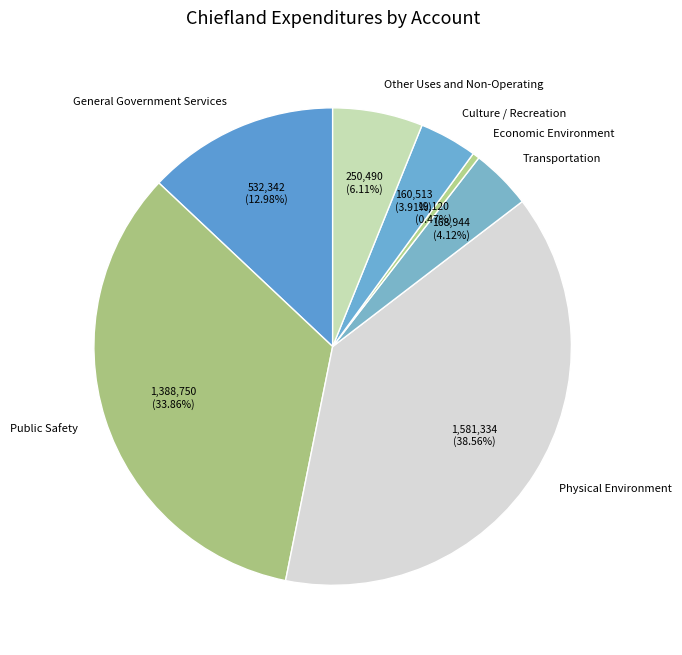

How many segments does this pie chart have?

7